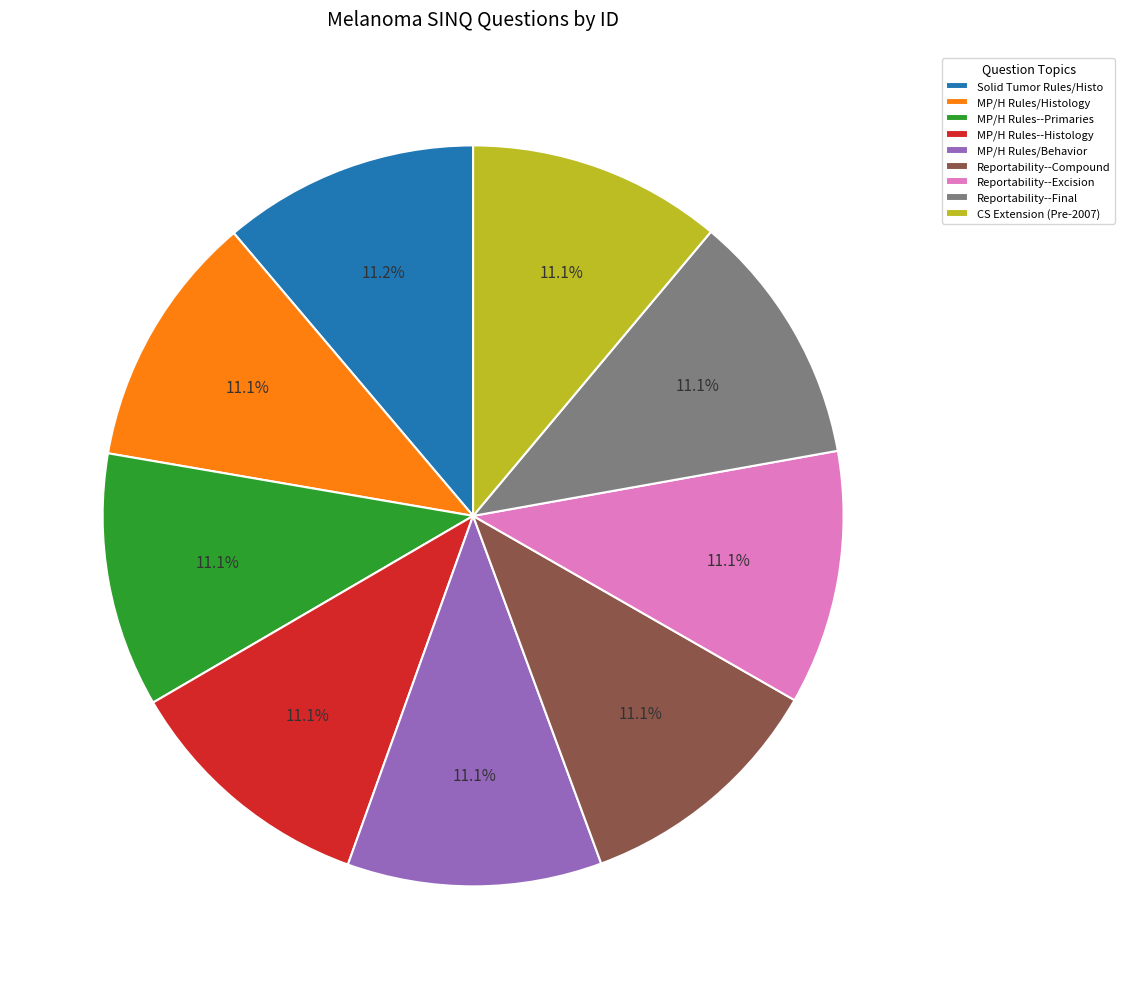

Combined, do Reportability--Final and Reportability--Excision account for over 50%?

No